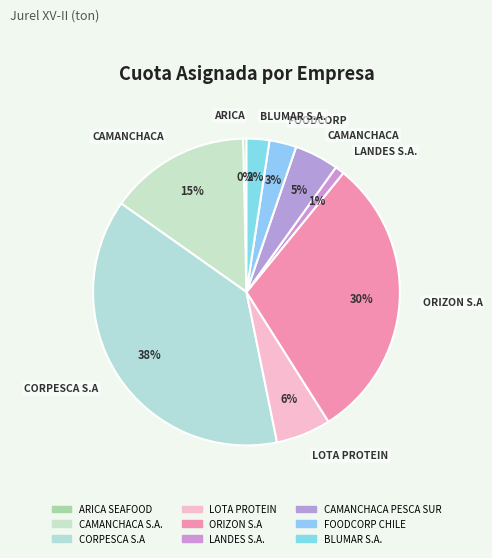

How many slices are in this pie chart?

9